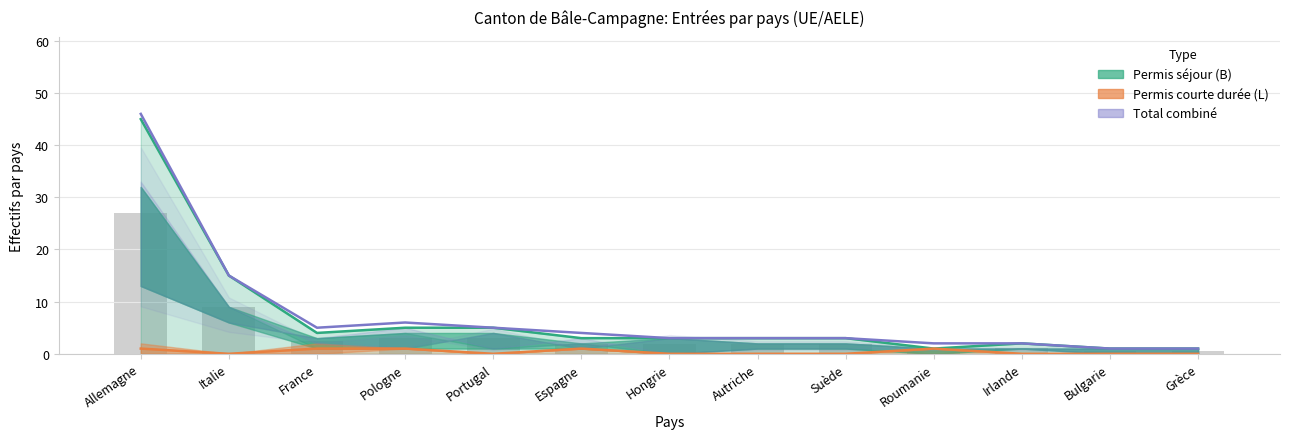

How many data points in Permis séjour (B) - Total are above 3?

5